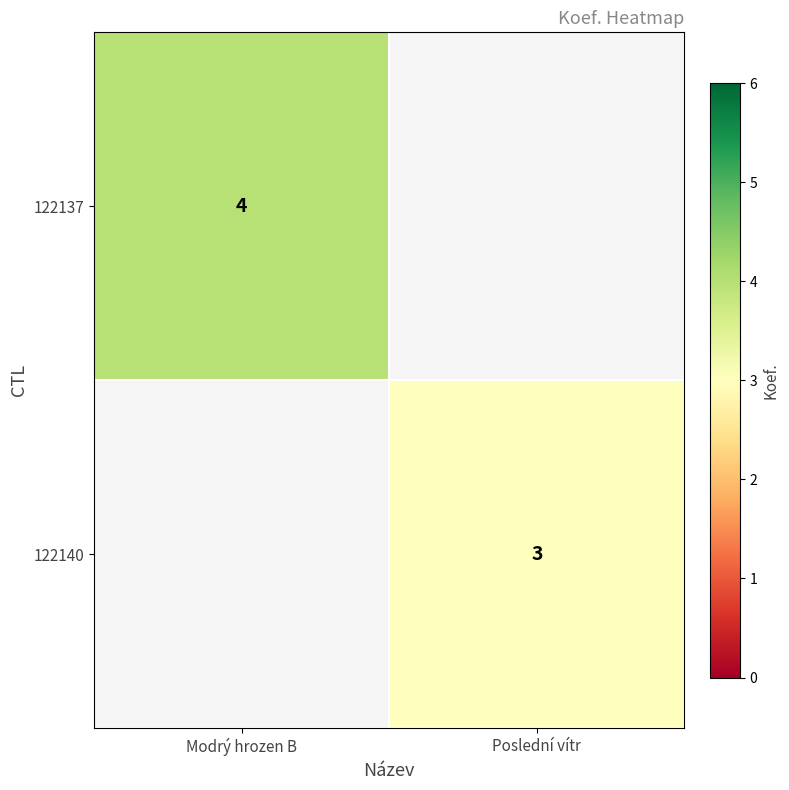

The 122137 series shows 4 at Modrý hrozen B. True or false?

True